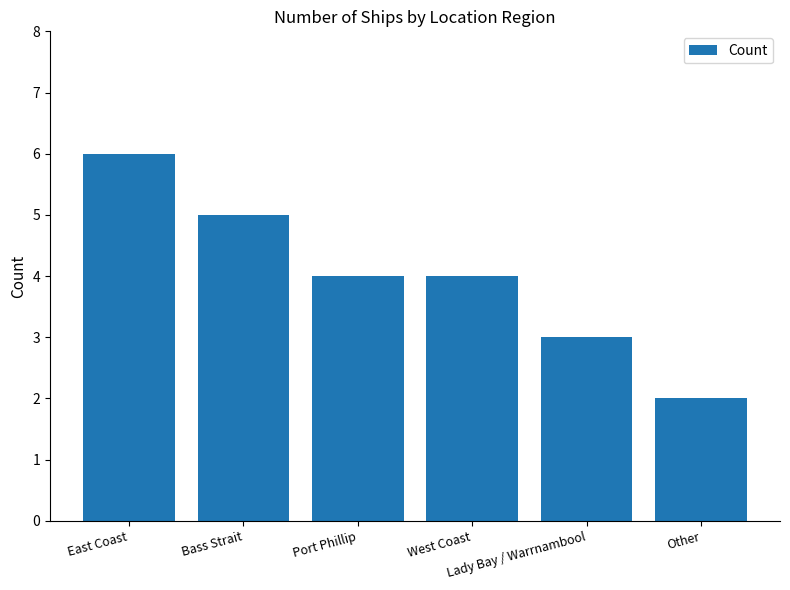

Which category has the highest value across all series?

East Coast